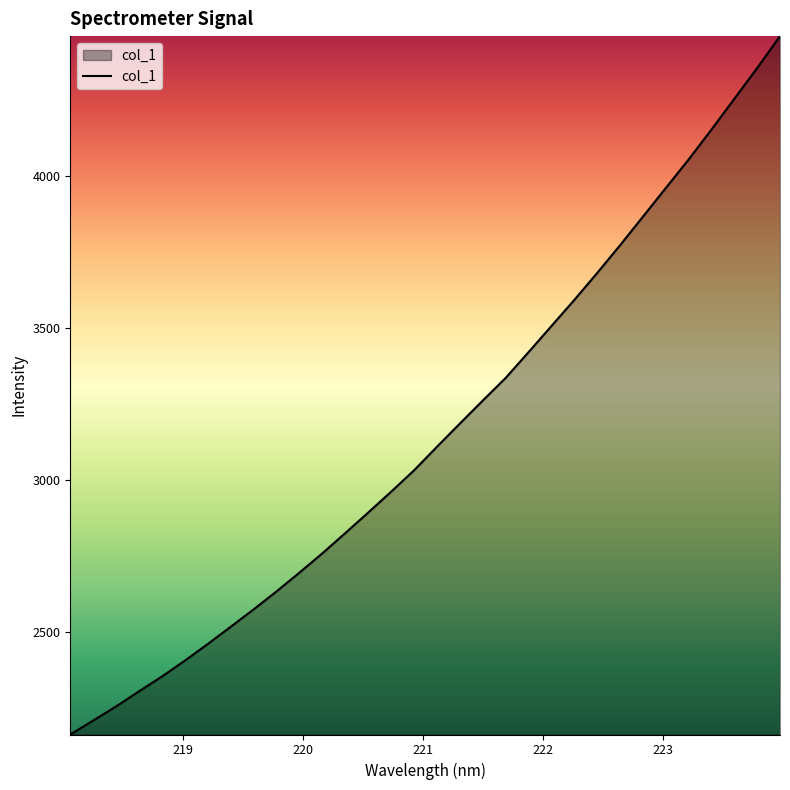

How many lines are shown in the chart?

1